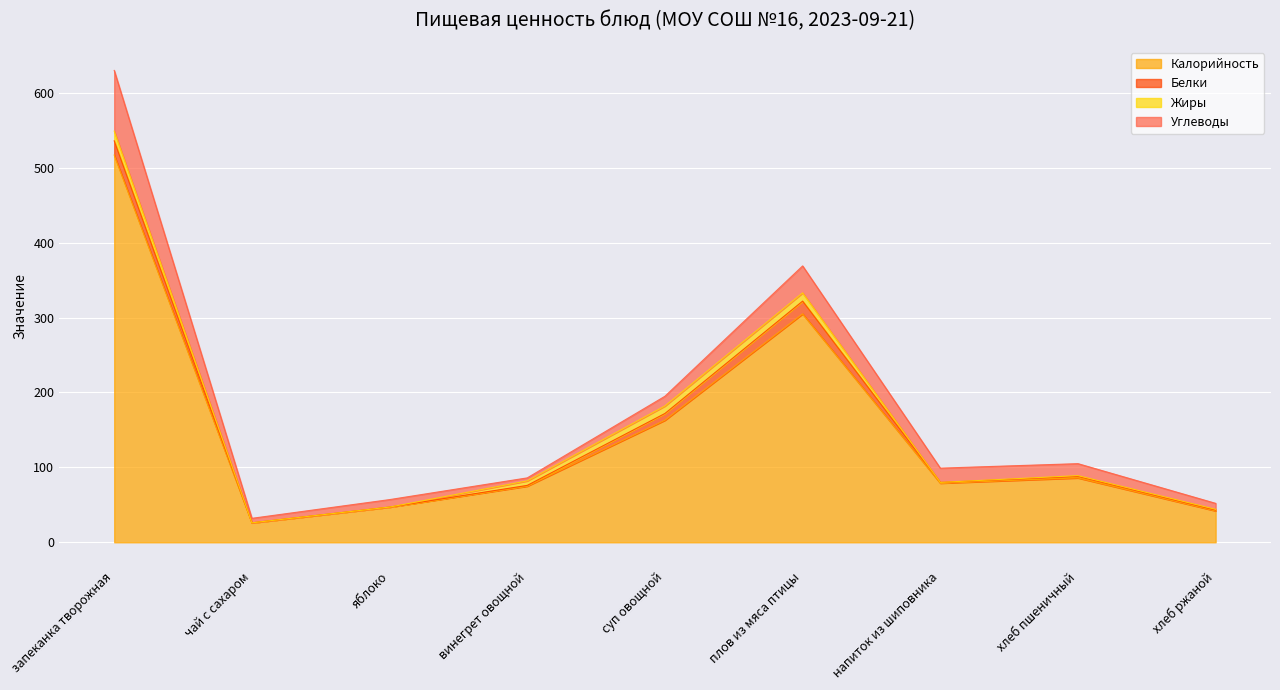

Between запеканка творожная and чай с сахаром, which is larger?

запеканка творожная